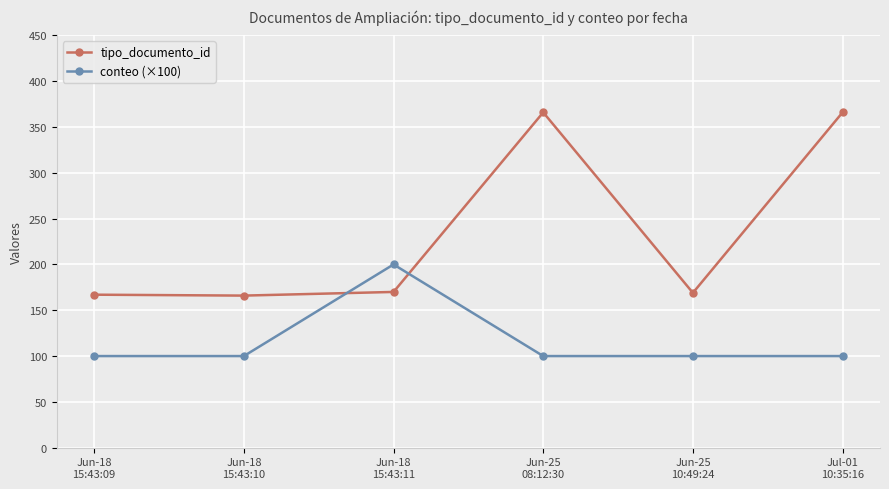

True or false: conteo (×100) and tipo_documento_id intersect in this chart.

True